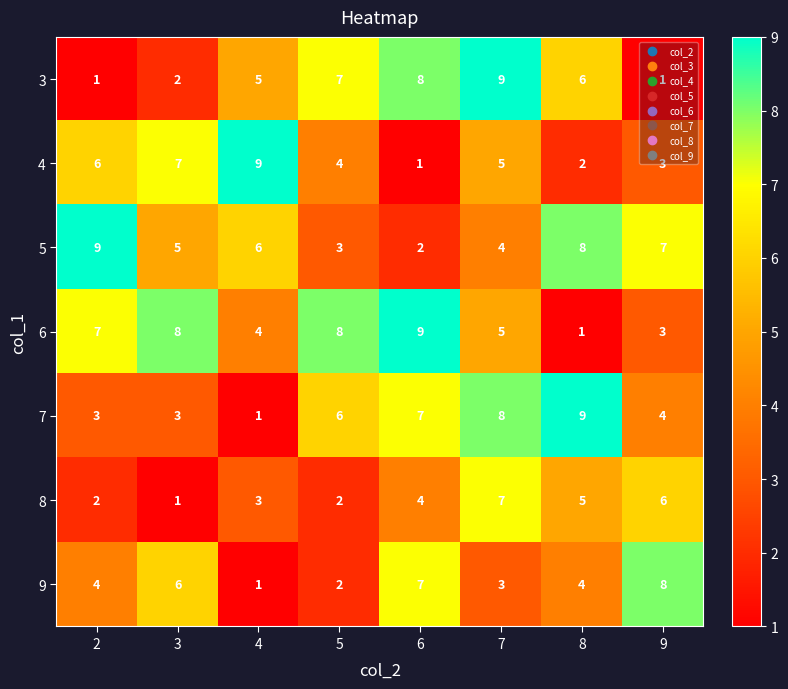

Is it true that 9 equals 4 at 6?

False